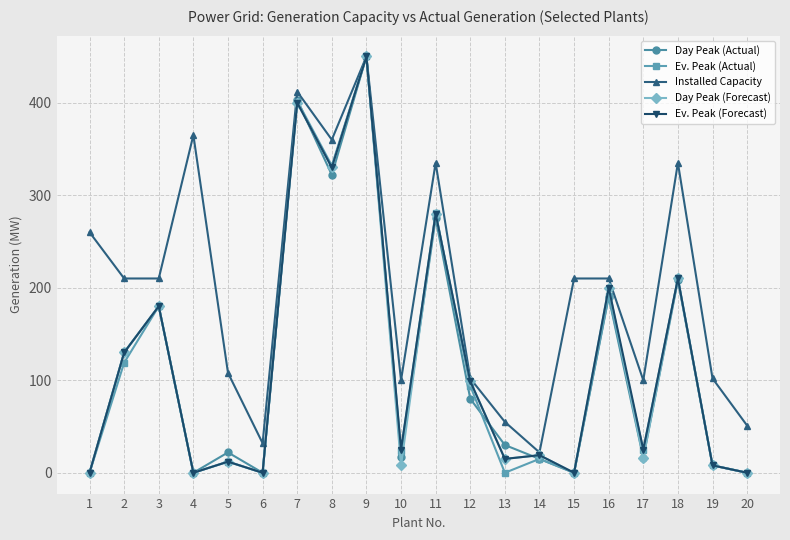

Between 11 and 12, which series saw the biggest shift?

Installed Capacity